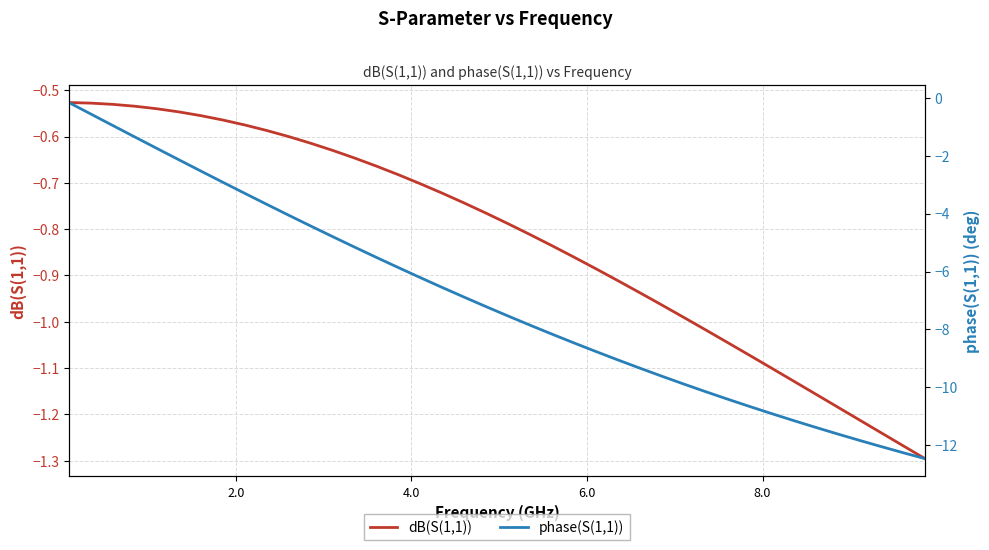

What is the average value of the phase(S(1,1)) series?

-7.0